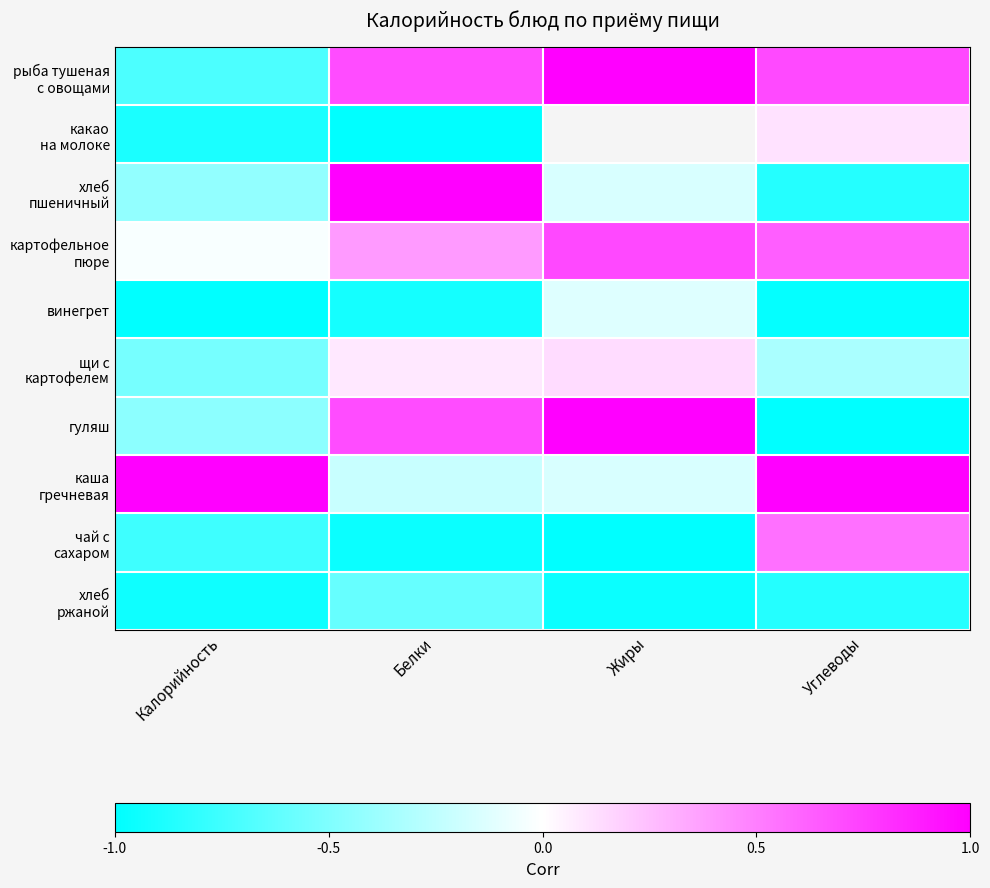

Which series changed the most between Белки and Жиры?

хлеб пшеничный